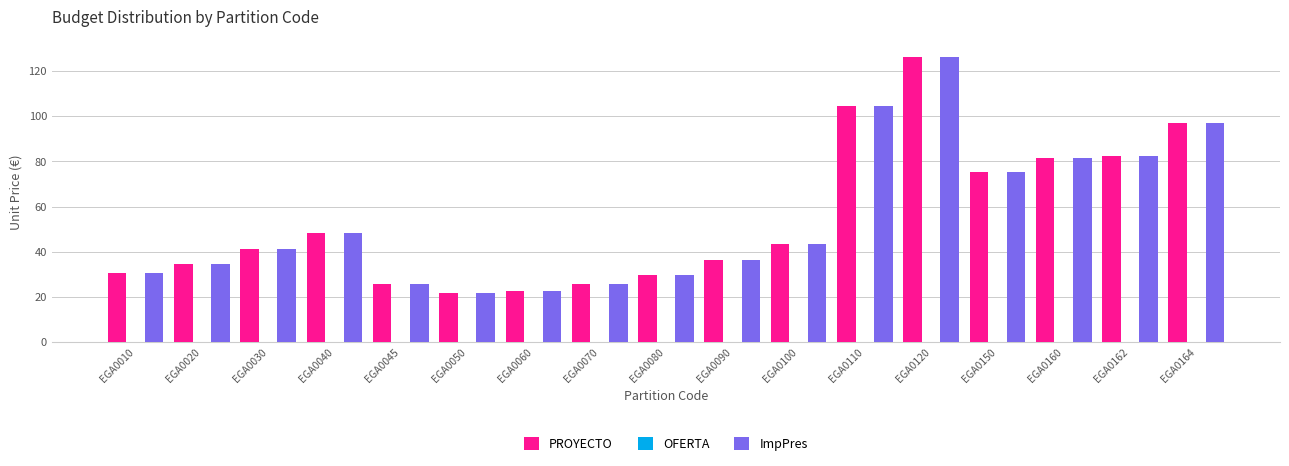

The value of ImpPres at EGA0100 is 60.5. True or false?

False